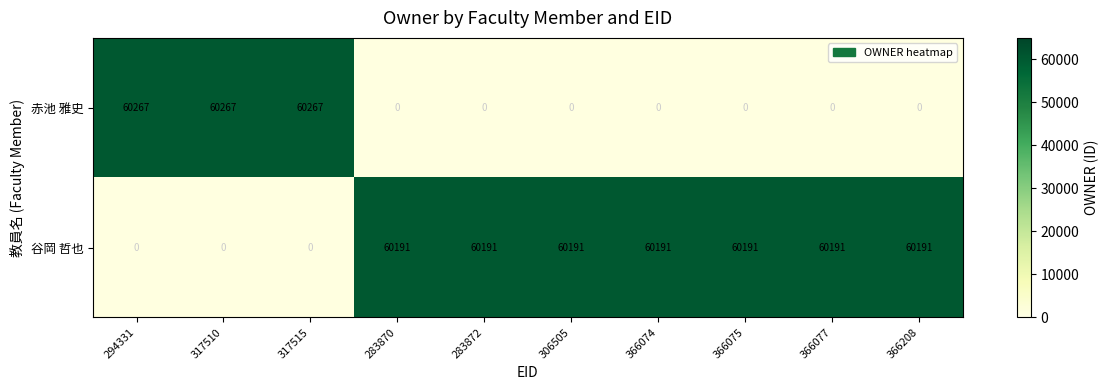

Count the number of data series in this chart.

2